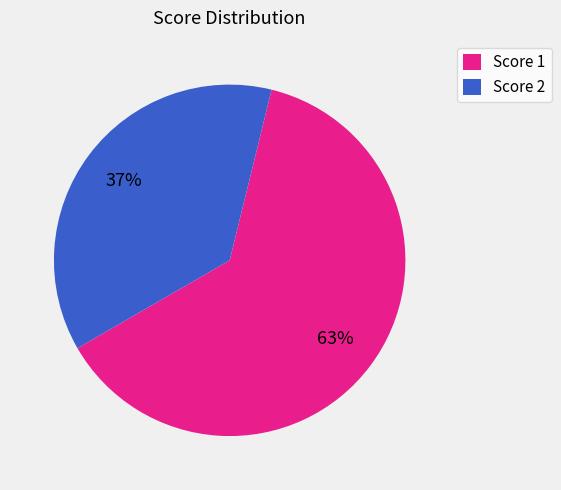

Do Score 2 and Score 1 together represent more than half of the pie?

Yes